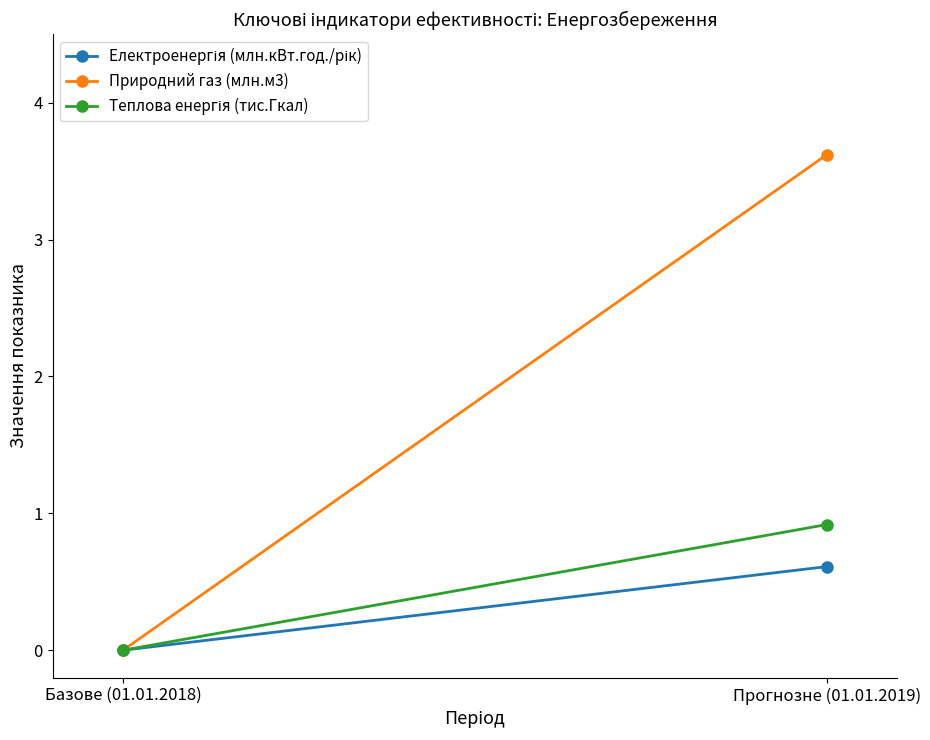

Rank the series at Базове (01.01.2018) from highest to lowest value.

Електроенергія (млн.кВт.год./рік), Природний газ (млн.м3), Теплова енергія (тис.Гкал)